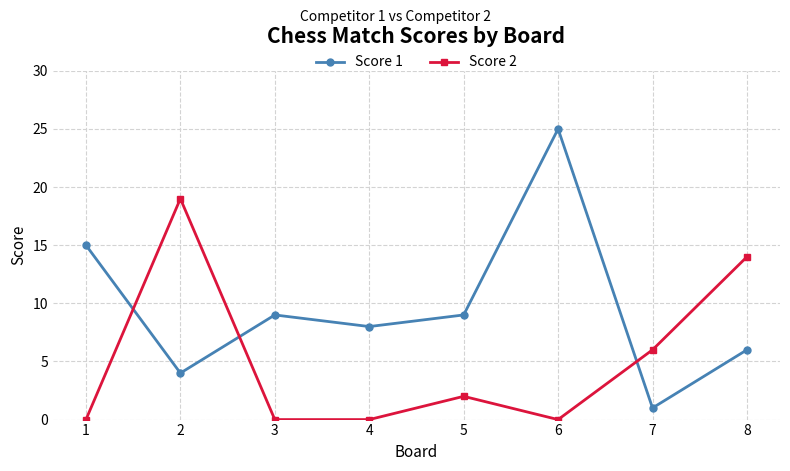

Reading left to right, list all the values displayed in this chart.

Score 1: 1=15	2=4	3=9	4=8	5=9	6=25	7=1	8=6
Score 2: 1=0	2=19	3=0	4=0	5=2	6=0	7=6	8=14